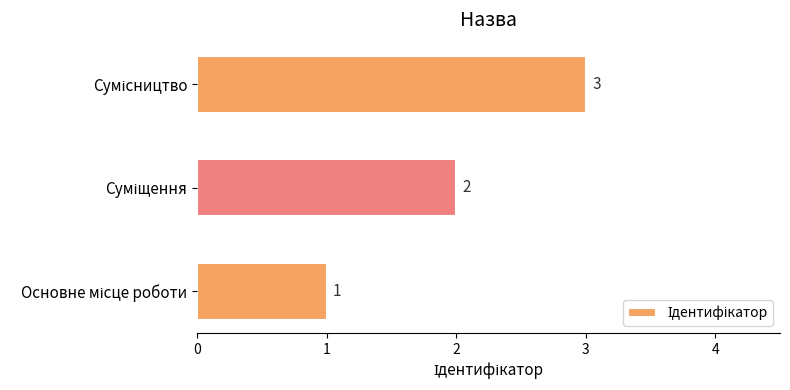

How many data points are less than 2?

1